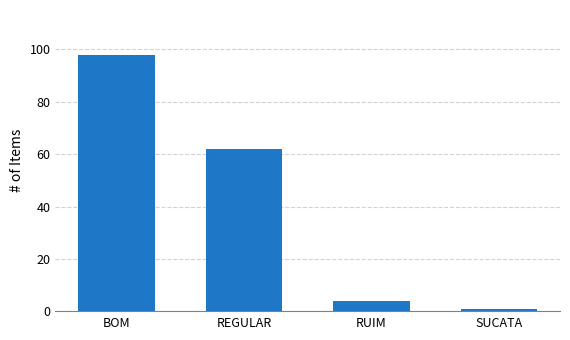

What is the label of the 1st bar from the right?

SUCATA